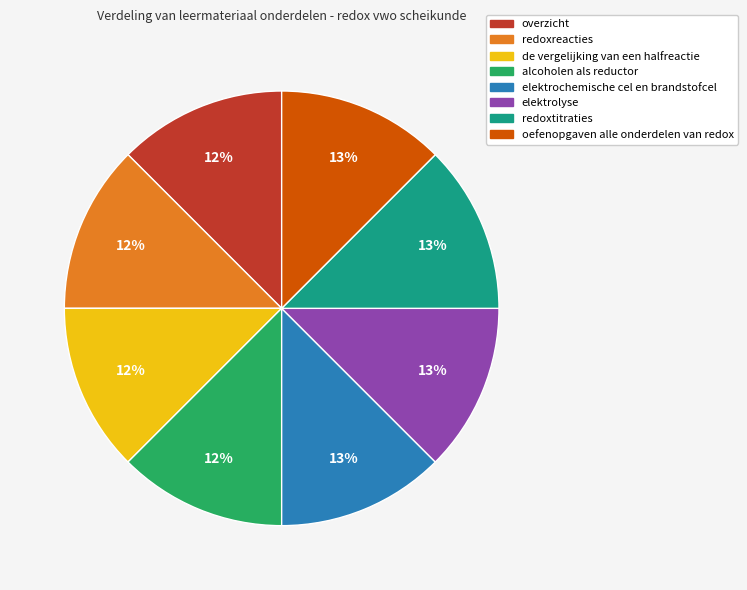

To the nearest percent, what is the average slice percentage?

12%